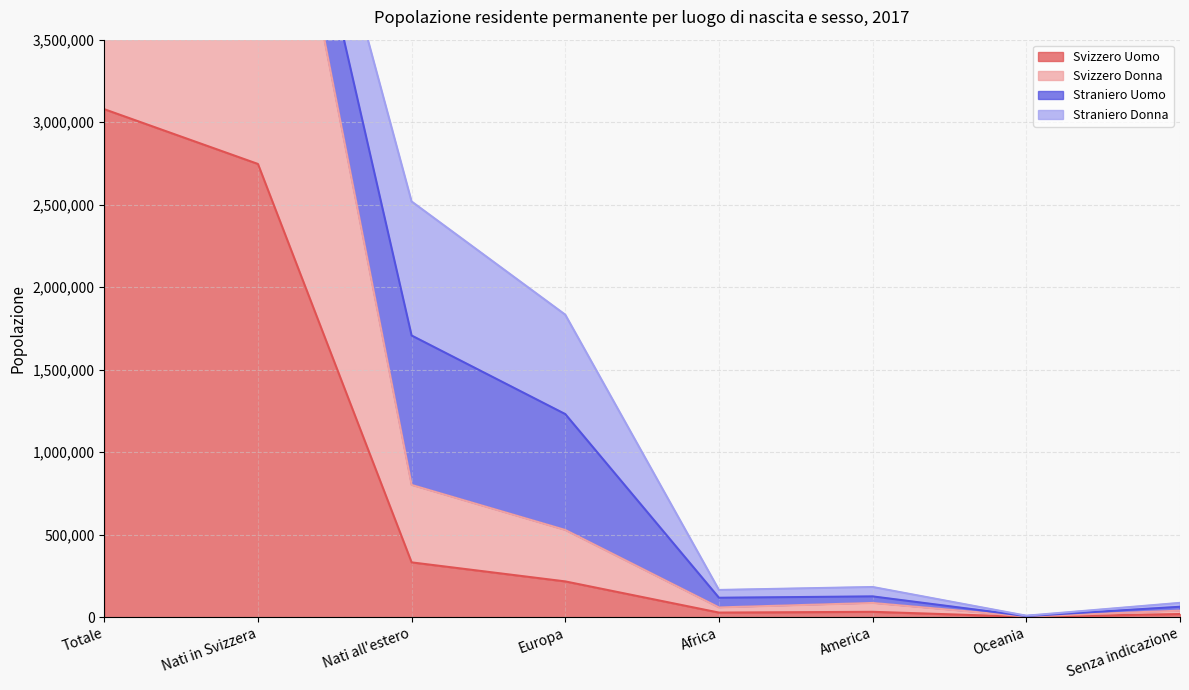

Which series has the largest range (max minus min)?

Svizzero Donna